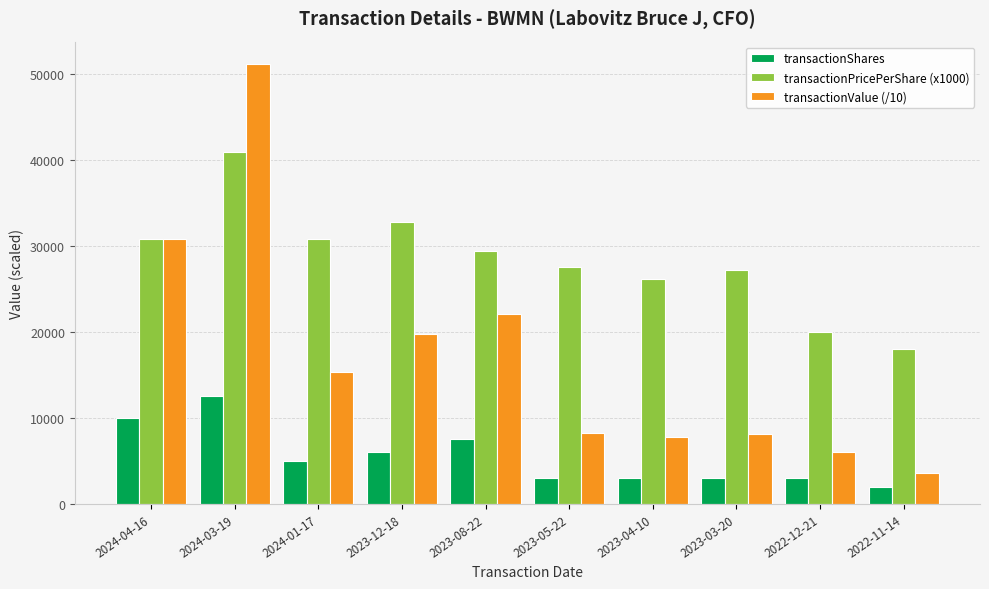

At how many categories does at least one series exceed 12154?

10